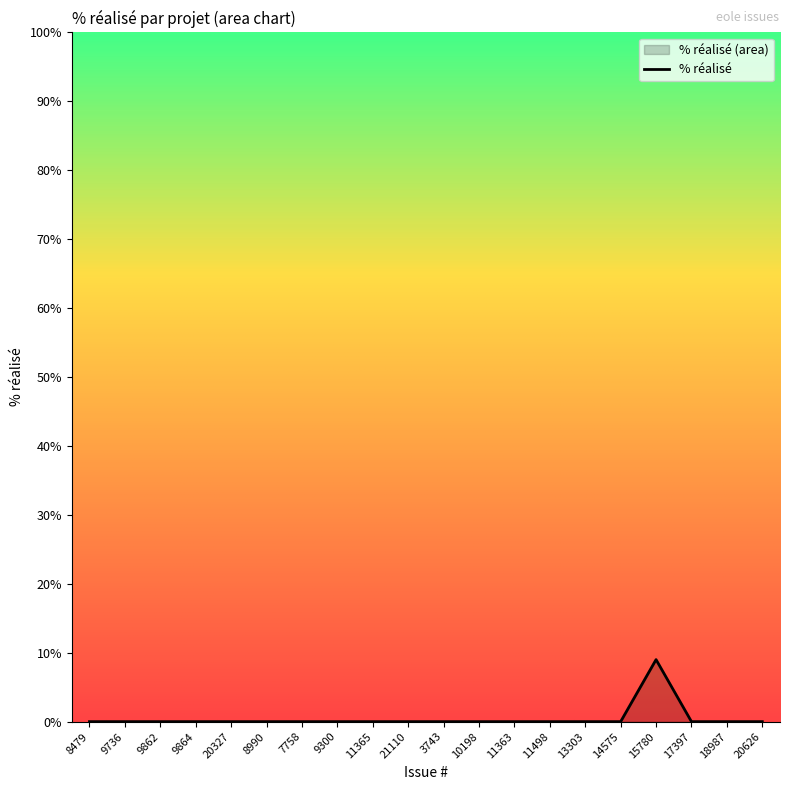

Does the chart display data point markers on the line(s)?

No